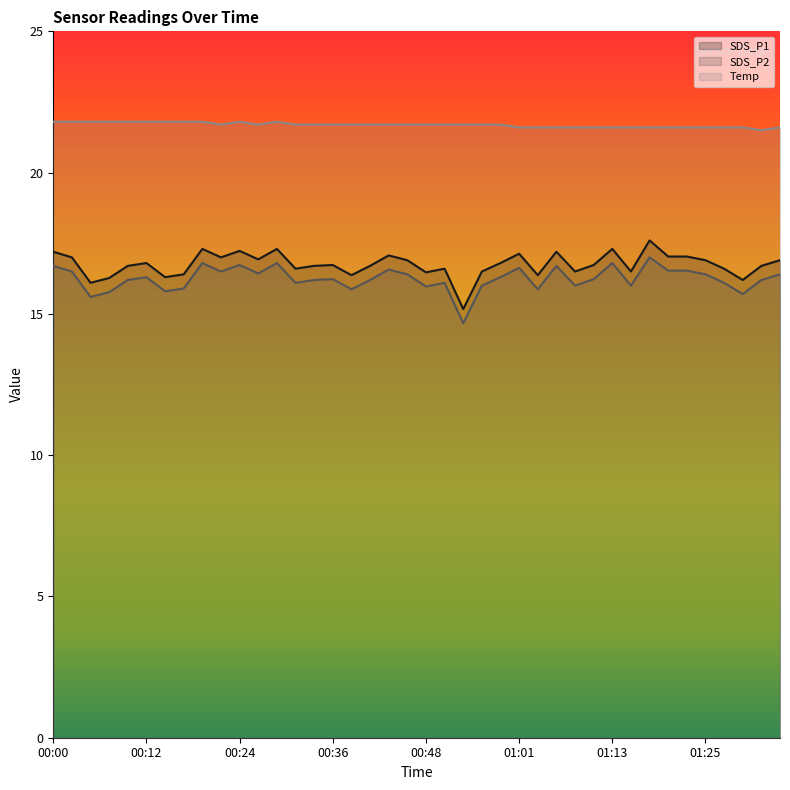

How many lines are shown in the chart?

3